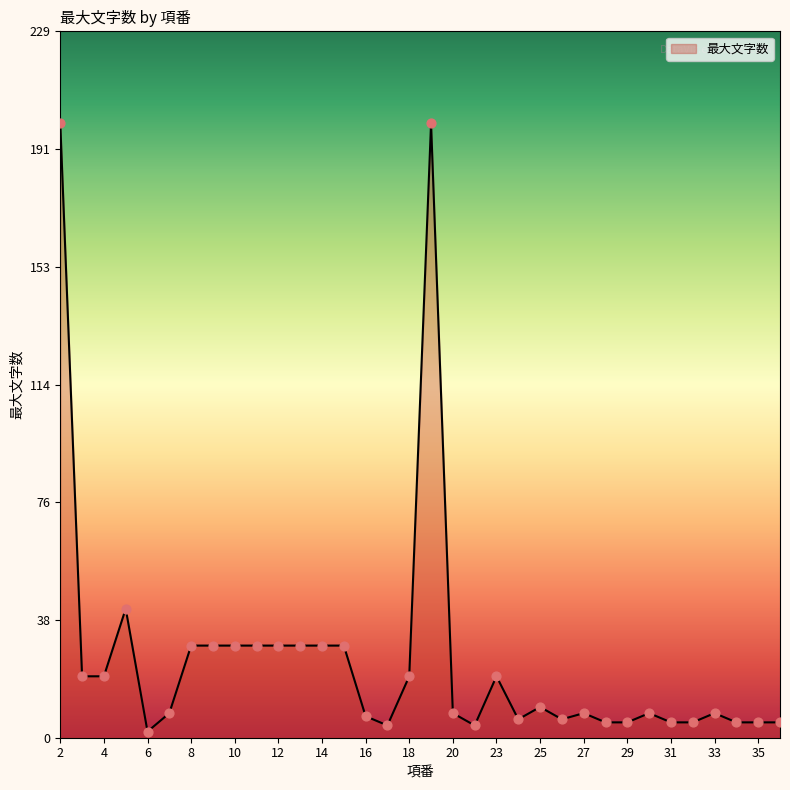

What is the maximum value shown in the chart?

200